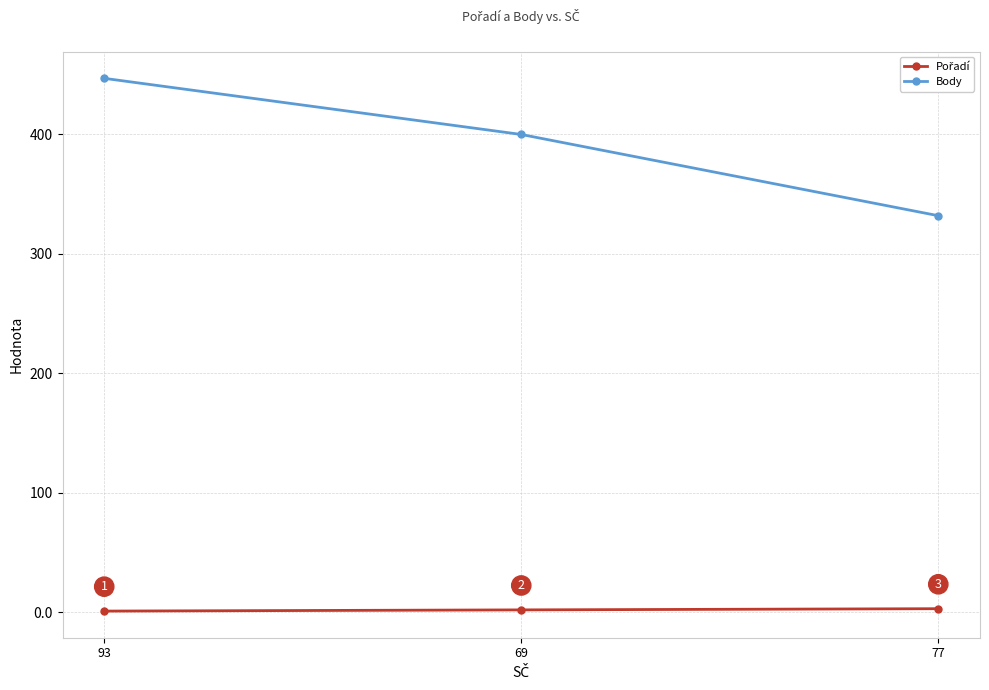

Which series has the largest range (max minus min)?

Body